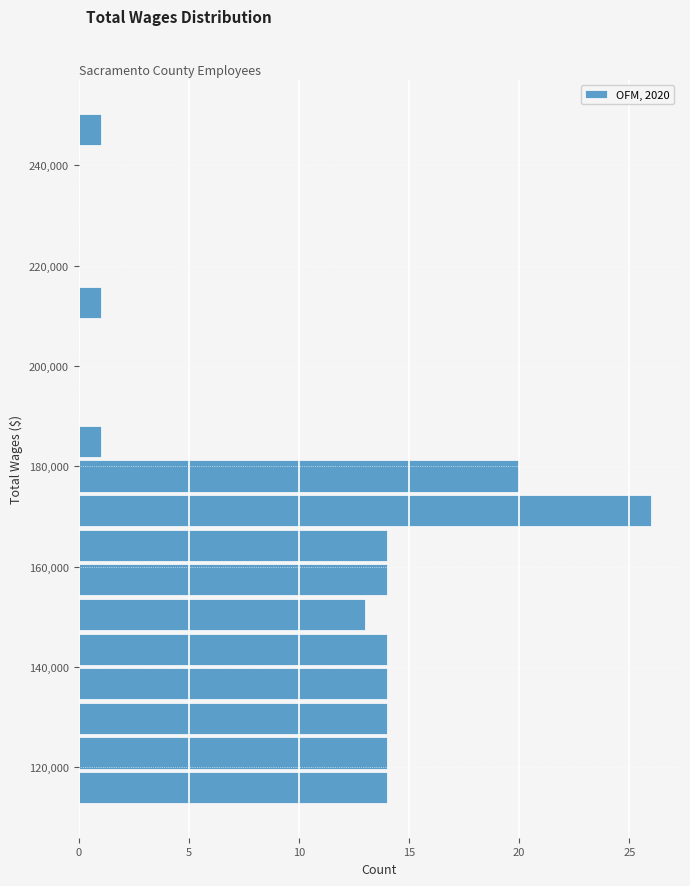

Read against the y-axis, roughly where is the centre of the longest bar?

172000